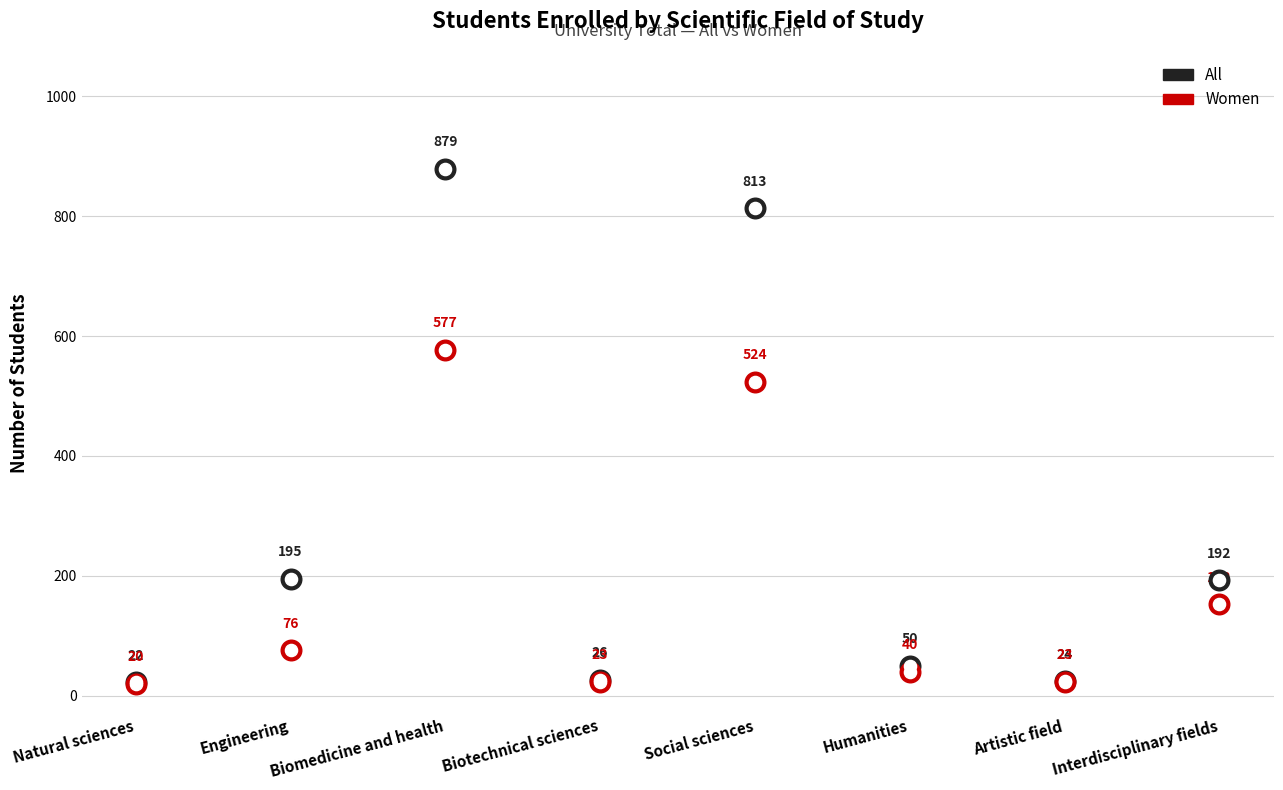

What is the total value across all series at Social sciences?

1337